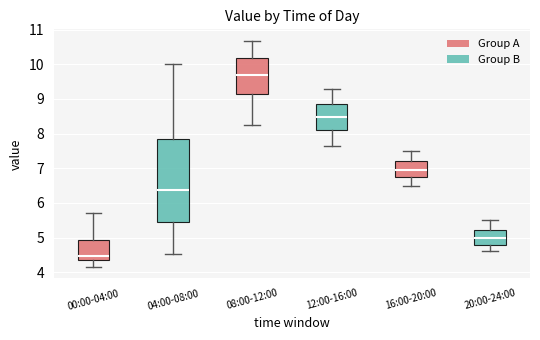

Reading left to right, transcribe this box plot: for each box, give where its median line is, the range the box spans, and where its two whiskers end, as read against the y-axis. The values are not printed on the chart, so give them approximately, as read against the axis.

00:00-04:00: median 4.5, box 4.3 to 4.9, whiskers 4.2 to 5.7
04:00-08:00: median 6.4, box 5.5 to 7.8, whiskers 4.5 to 10.0
08:00-12:00: median 9.7, box 9.1 to 10.2, whiskers 8.3 to 10.7
12:00-16:00: median 8.5, box 8.1 to 8.9, whiskers 7.7 to 9.3
16:00-20:00: median 7.0, box 6.7 to 7.2, whiskers 6.5 to 7.5
20:00-24:00: median 5.0, box 4.8 to 5.2, whiskers 4.6 to 5.5